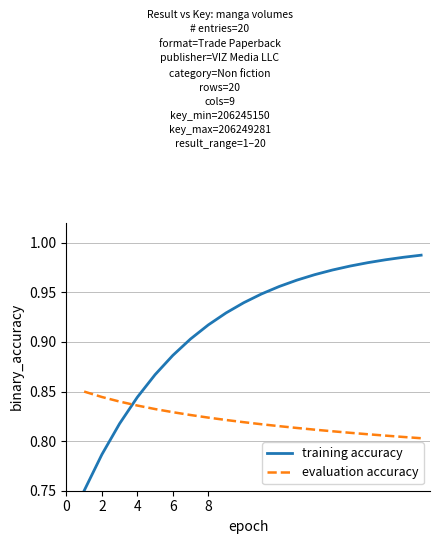

Rank the series by their average value, from lowest to highest.

evaluation accuracy, training accuracy